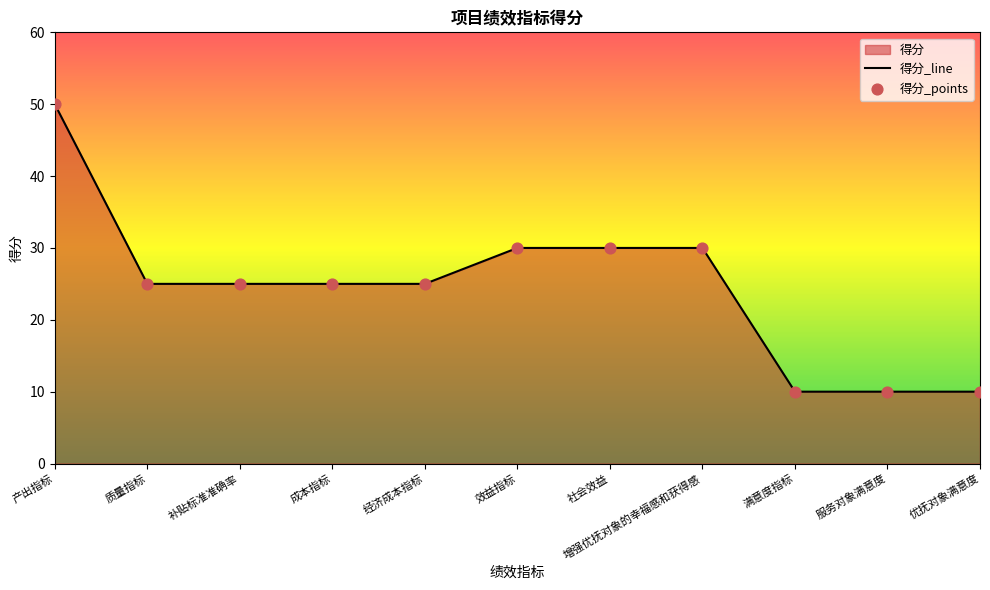

What is the change in value from 质量指标 to 效益指标?

+5